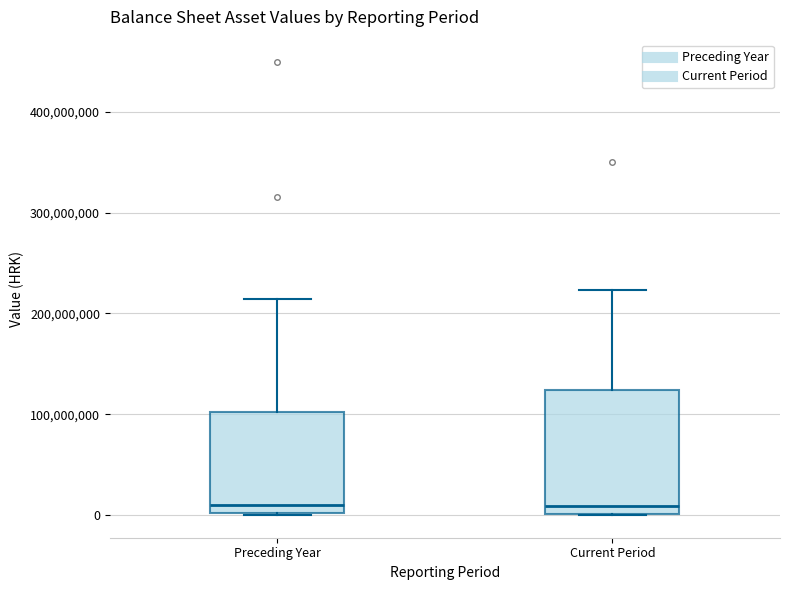

Reading left to right, transcribe this box plot: for each box, give where its median line is, the range the box spans, and where its two whiskers end, as read against the y-axis. The values are not printed on the chart, so give them approximately, as read against the axis.

Preceding Year: median 10000000, box 0 to 100000000, whiskers 0 to 210000000
Current Period: median 10000000, box 0 to 120000000, whiskers 0 to 220000000